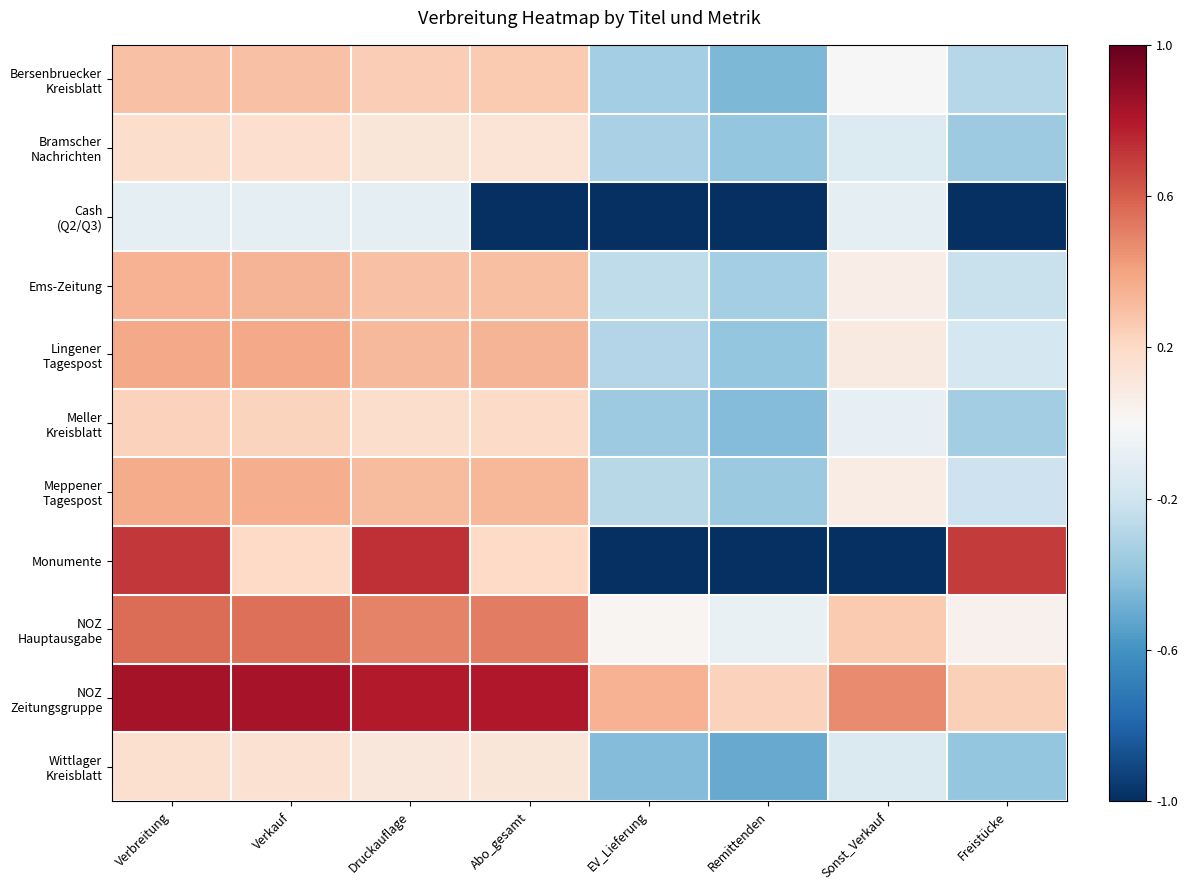

What is the greatest value displayed?

0.8